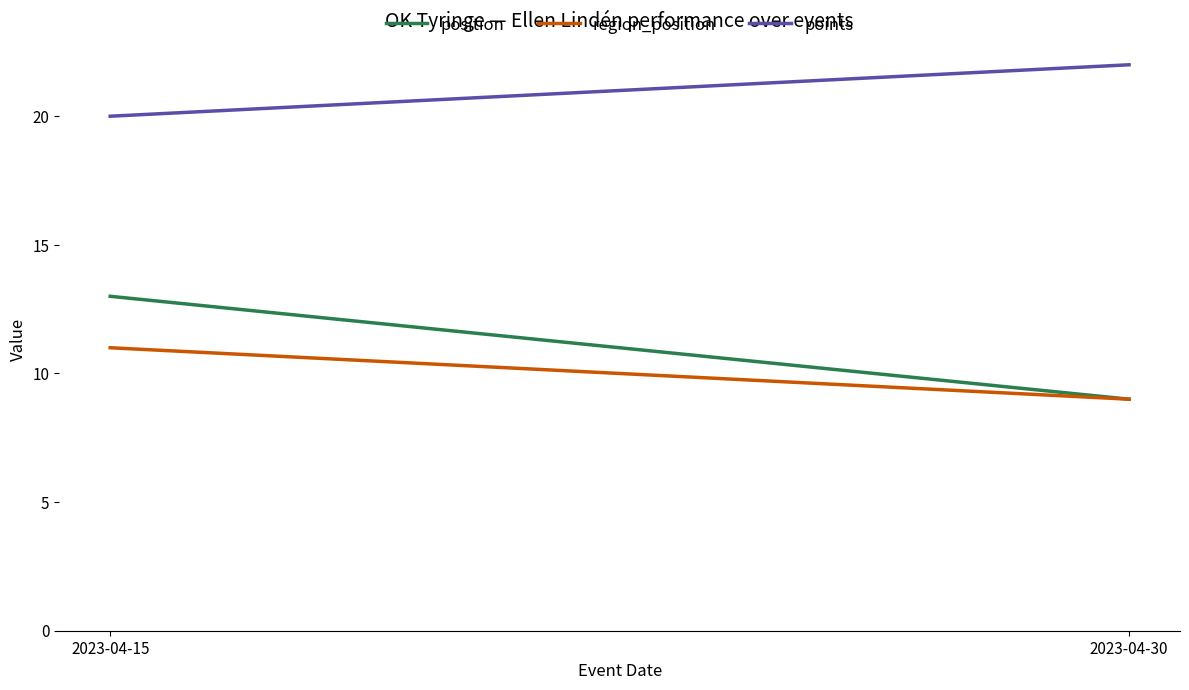

Which series has the largest range (max minus min)?

position